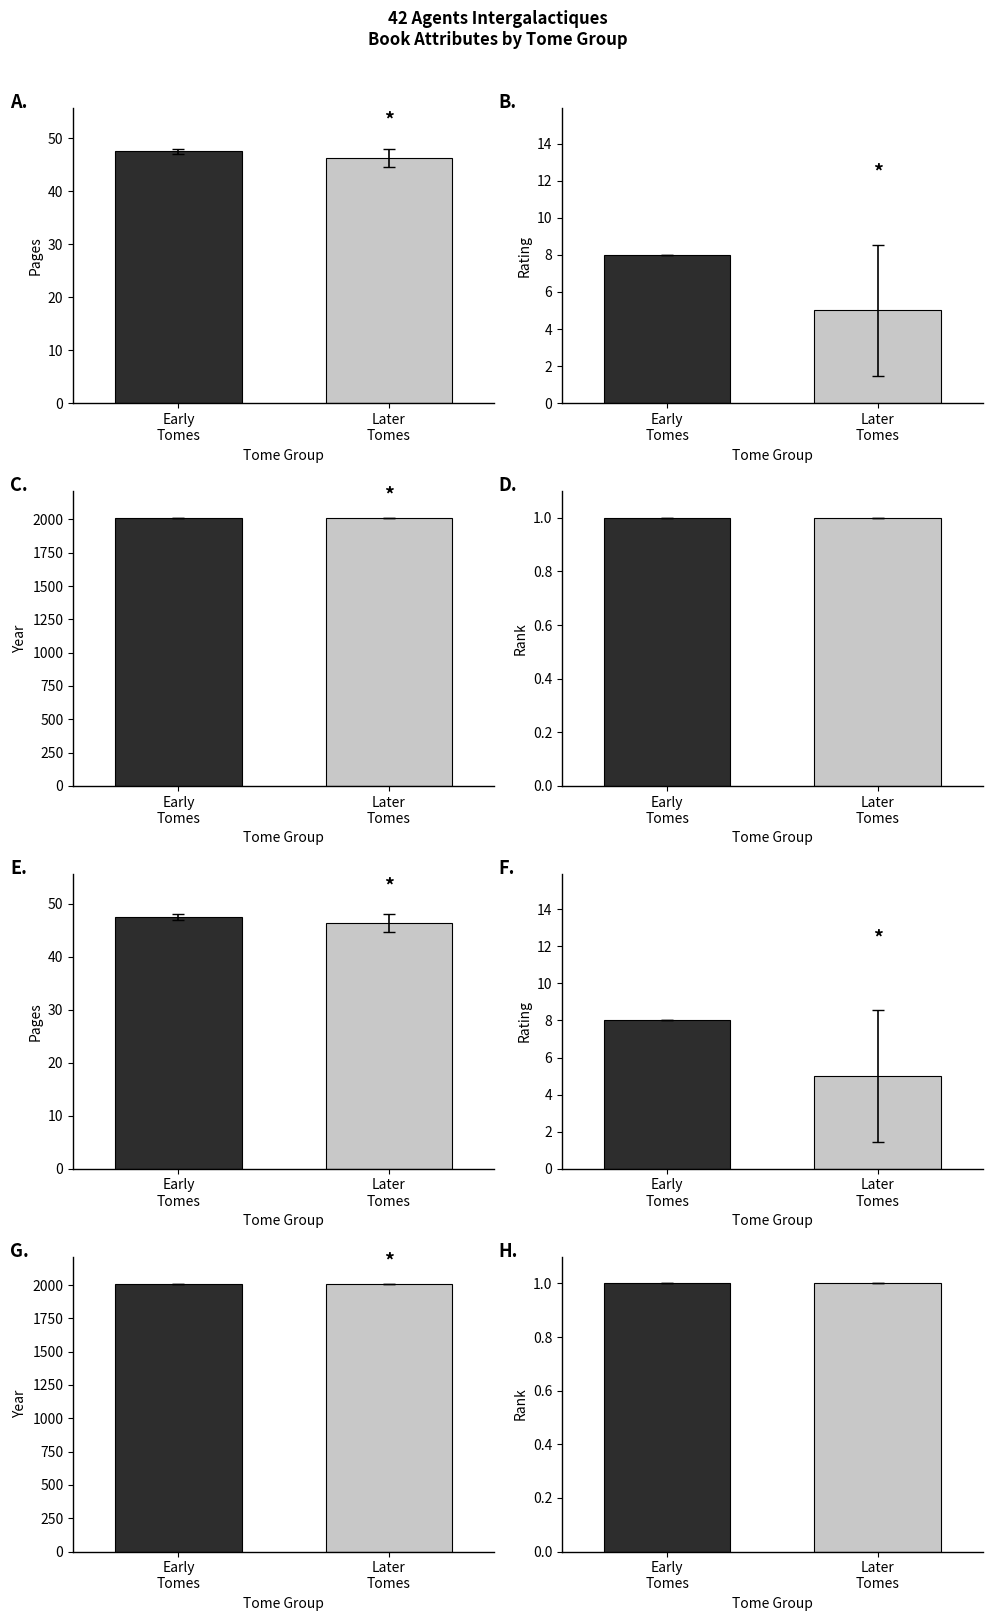

Which series changed the most between Early
Tomes and Later
Tomes?

rating